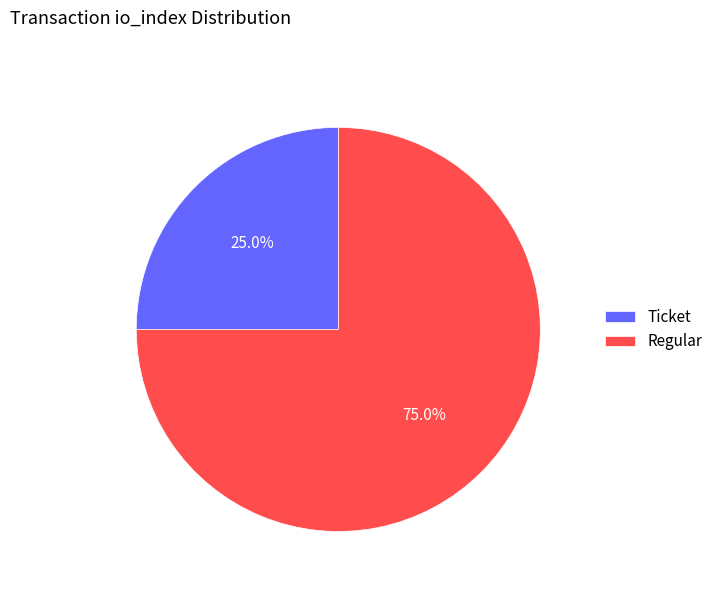

To the nearest percent, what is the average slice percentage?

50%